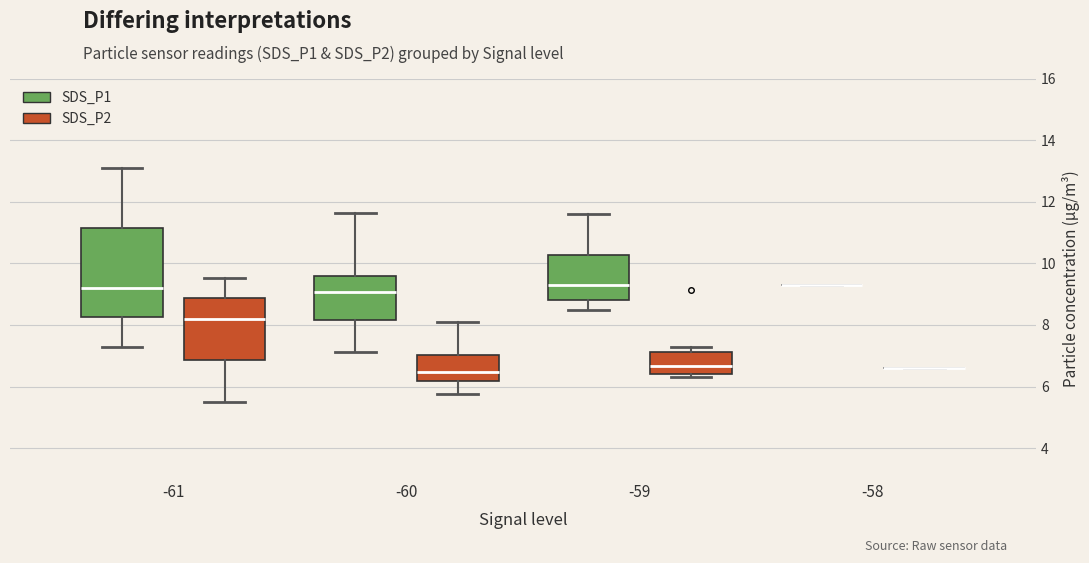

Where is the lower edge of the box for -60 (SDS_P1) on the y-axis? The values are not printed on the chart, so give them approximately, as read against the axis.

8.2